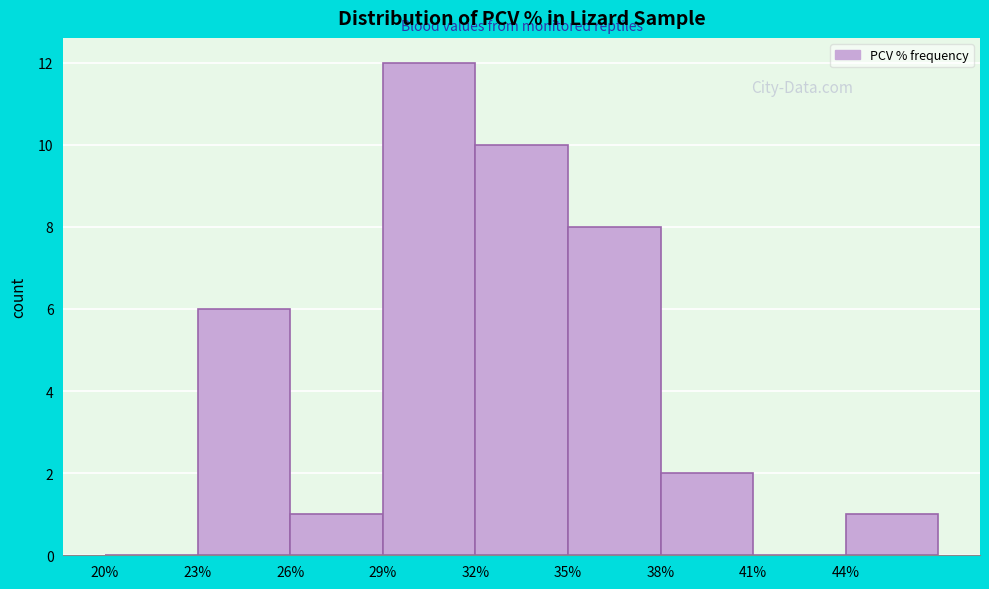

Which range on the x-axis has the tallest bar?

29 to 32